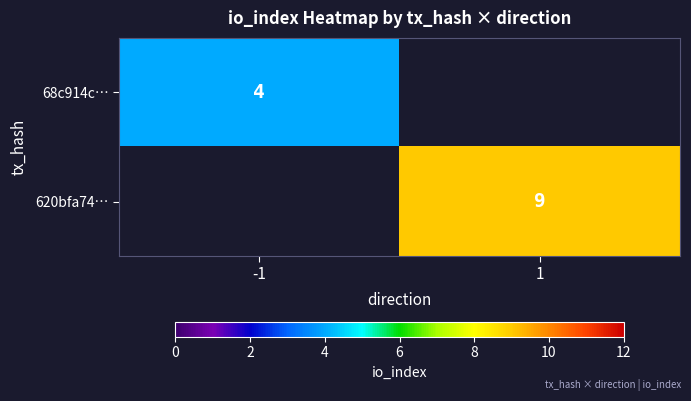

Is it true that 68c914c… equals 4 at -1?

True